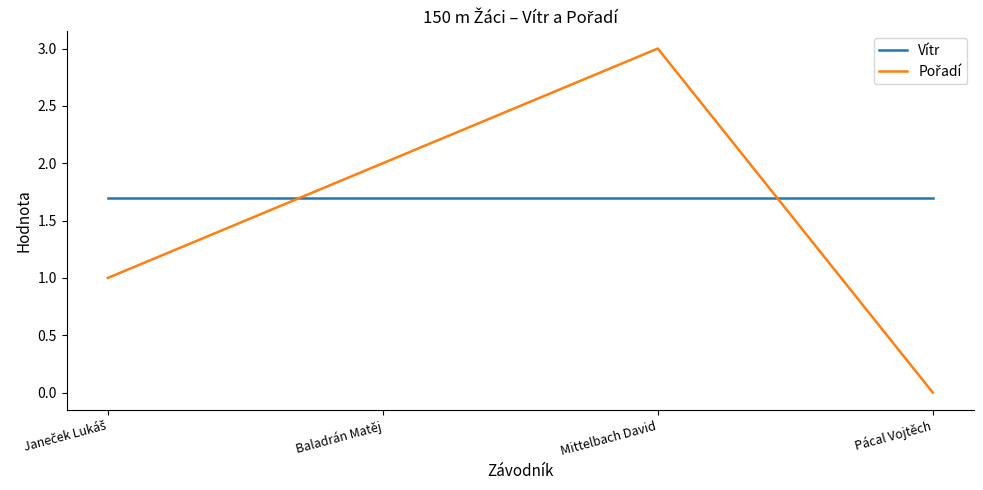

What is the sum of the Vítr values at Pácal Vojtěch and Baladrán Matěj?

3.4